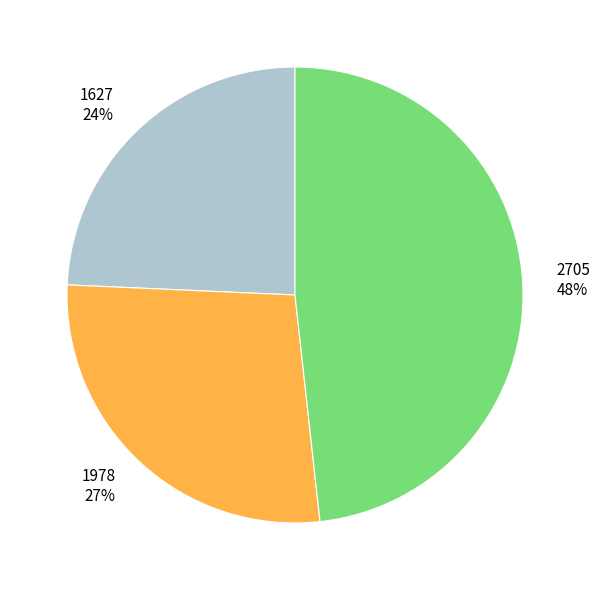

How many segments does this pie chart have?

3